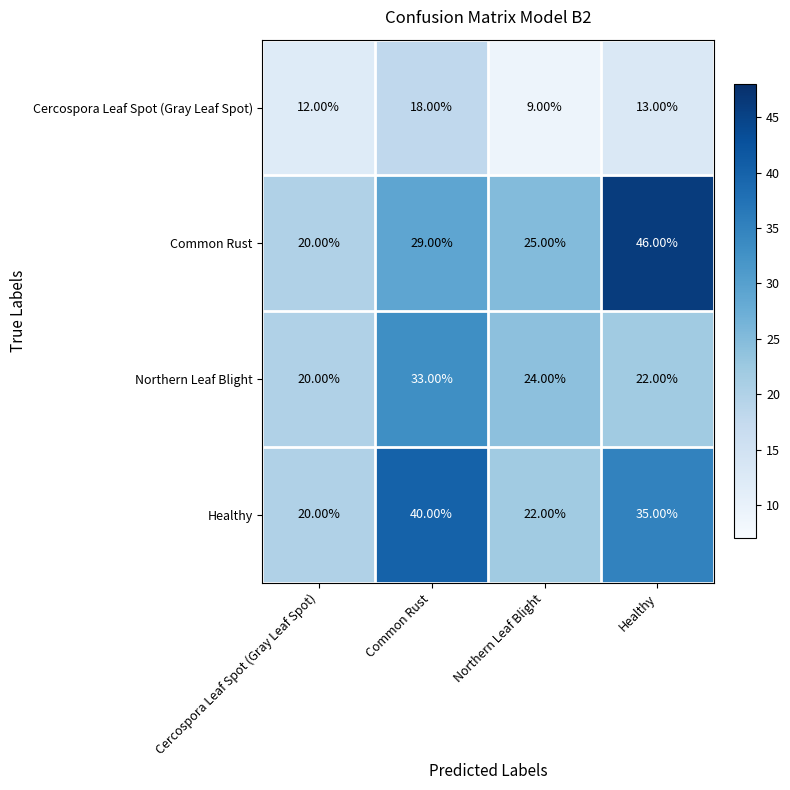

What is the difference between the maximum and minimum values in the Common Rust series?

26